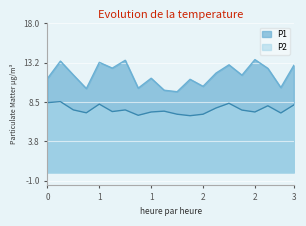

What is the maximum value shown in the chart?

13.6